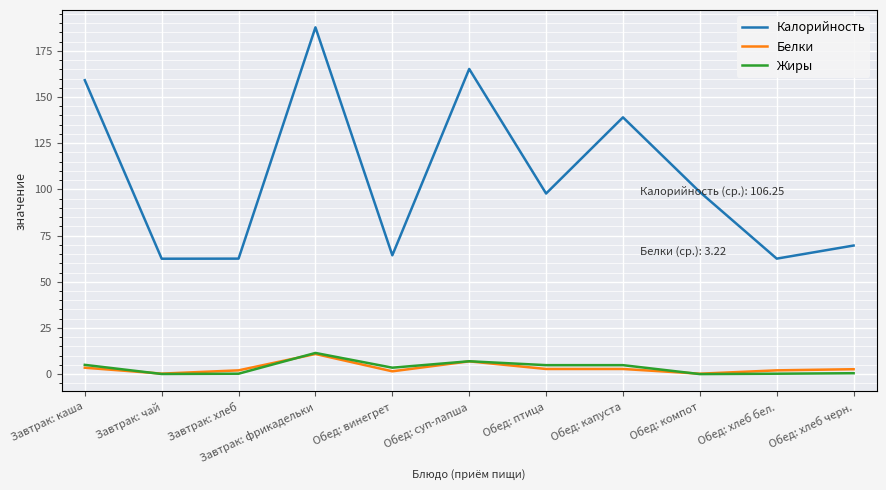

What position from the right is Обед: винегрет?

7